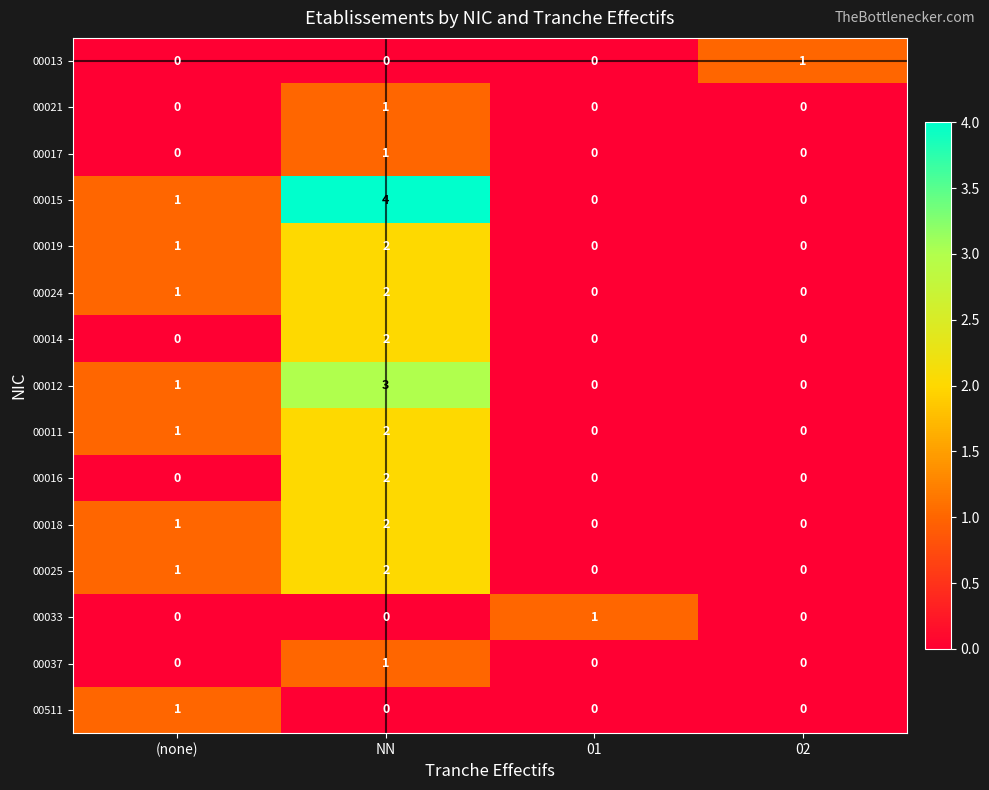

How many 00024 values are between 0 and 2?

4